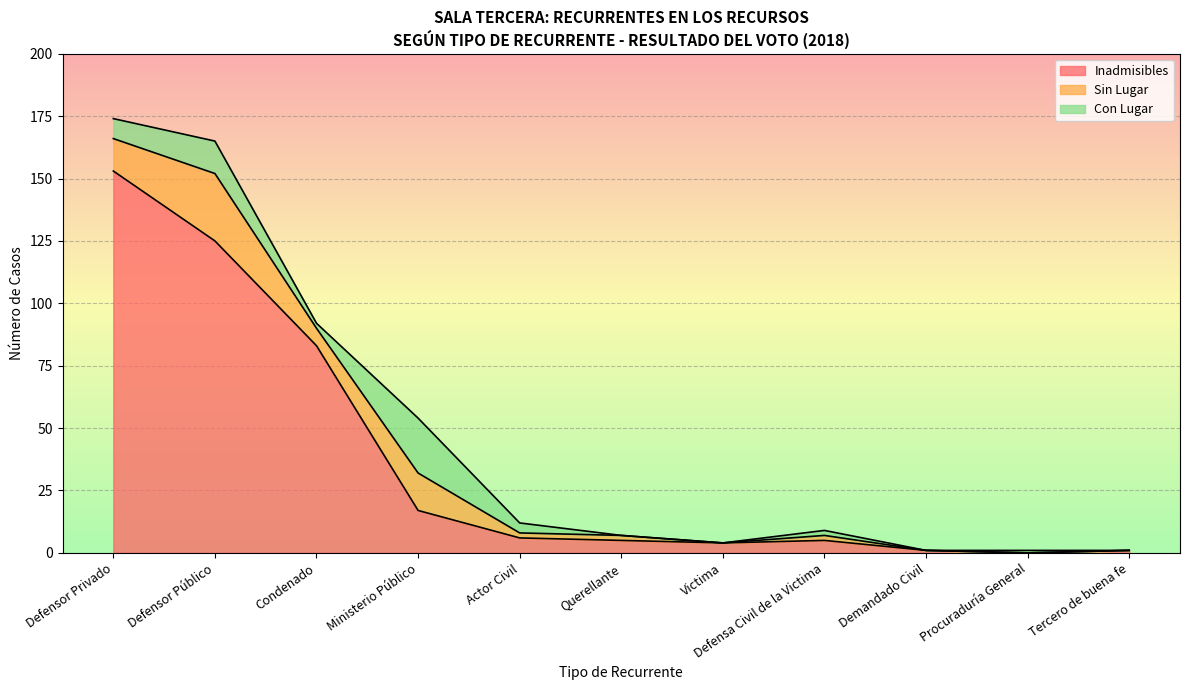

What are all the series names shown in the legend?

Inadmisibles, Sin Lugar, Con Lugar